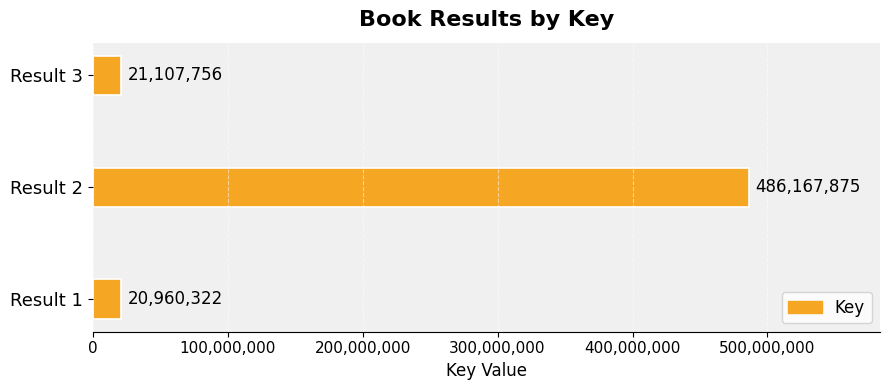

Reading bottom to top, transcribe all the data shown in this chart.

Result 1=20960322	Result 2=486167875	Result 3=21107756